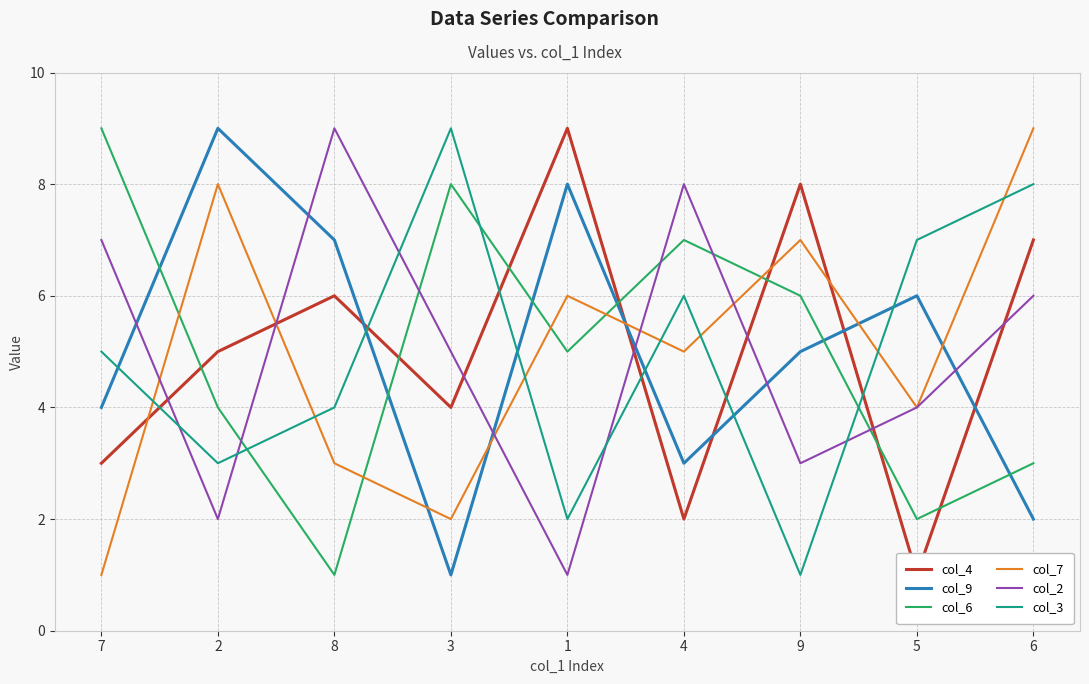

At which category is the sum across all series the highest?

6